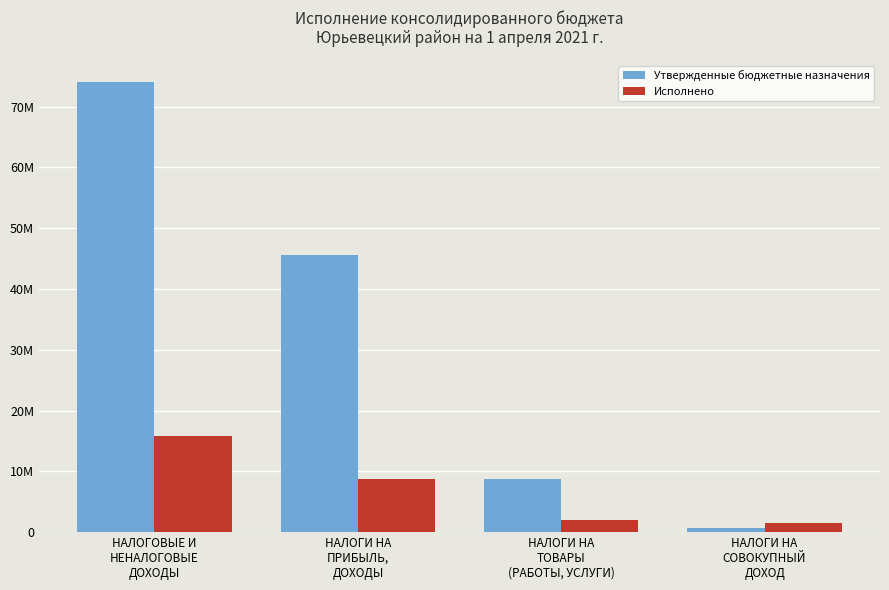

The Утвержденные бюджетные назначения series shows 16352037.6 at НАЛОГИ НА
ПРИБЫЛЬ,
ДОХОДЫ. True or false?

False